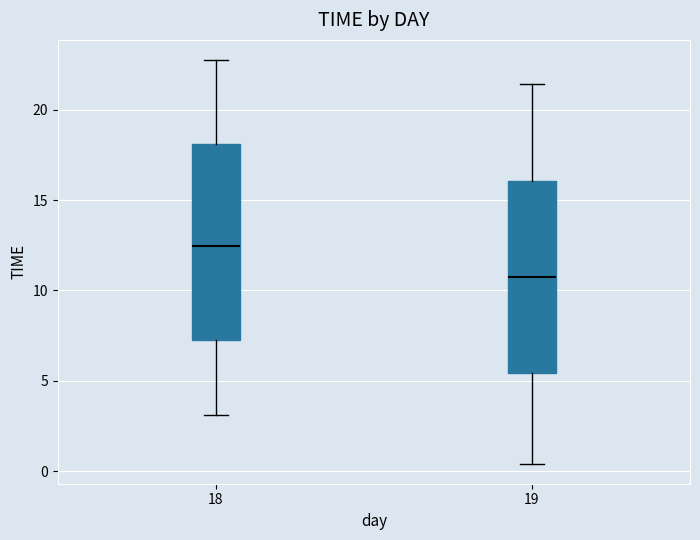

Reading left to right, transcribe this box plot: for each box, give where its median line is, the range the box spans, and where its two whiskers end, as read against the y-axis. The values are not printed on the chart, so give them approximately, as read against the axis.

18: median 12.5, box 7.5 to 18.0, whiskers 3.0 to 23.0
19: median 11.0, box 5.5 to 16.0, whiskers 0.5 to 21.5